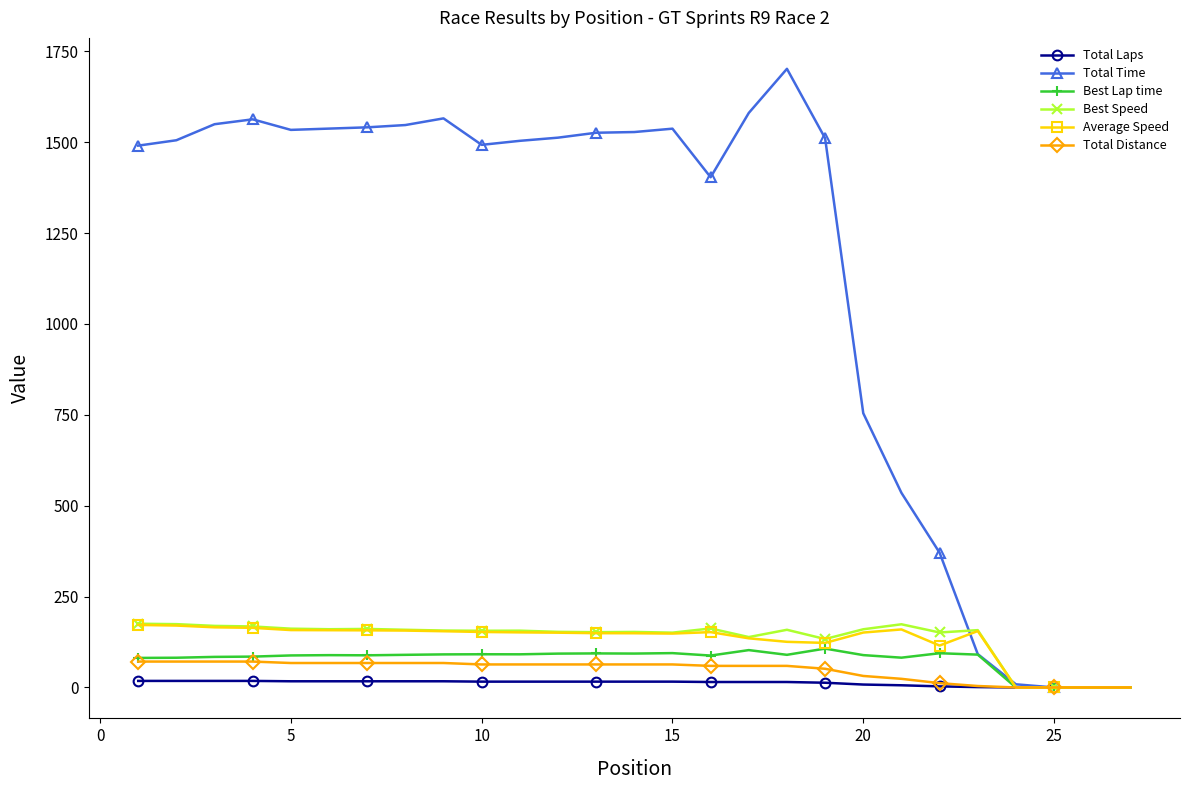

Which series has the largest range (max minus min)?

Total Time